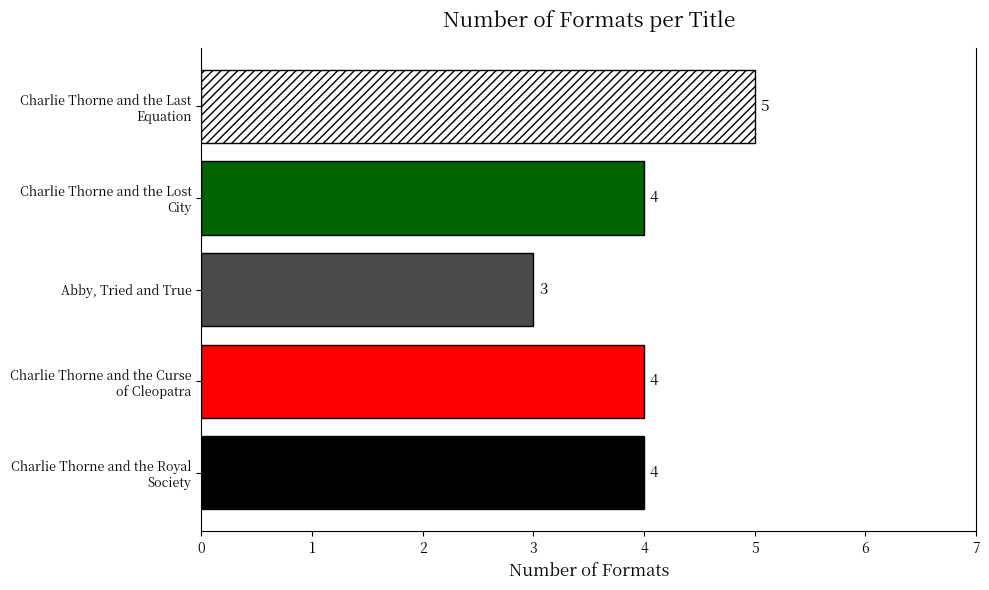

How many bars are there in total?

5